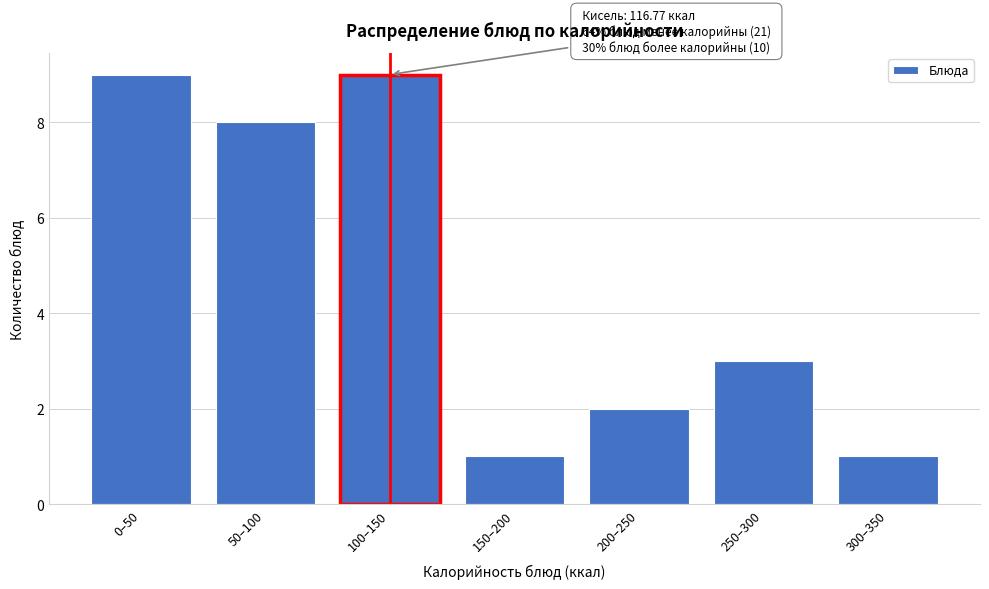

Reading right to left, list all the values displayed in this chart.

1	3	2	1	9	8	9